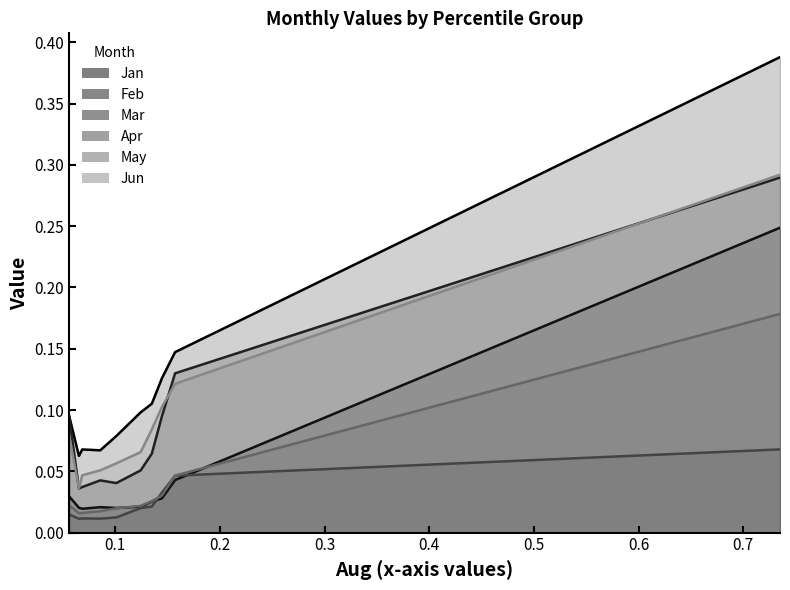

Does the chart display data point markers on the line(s)?

No